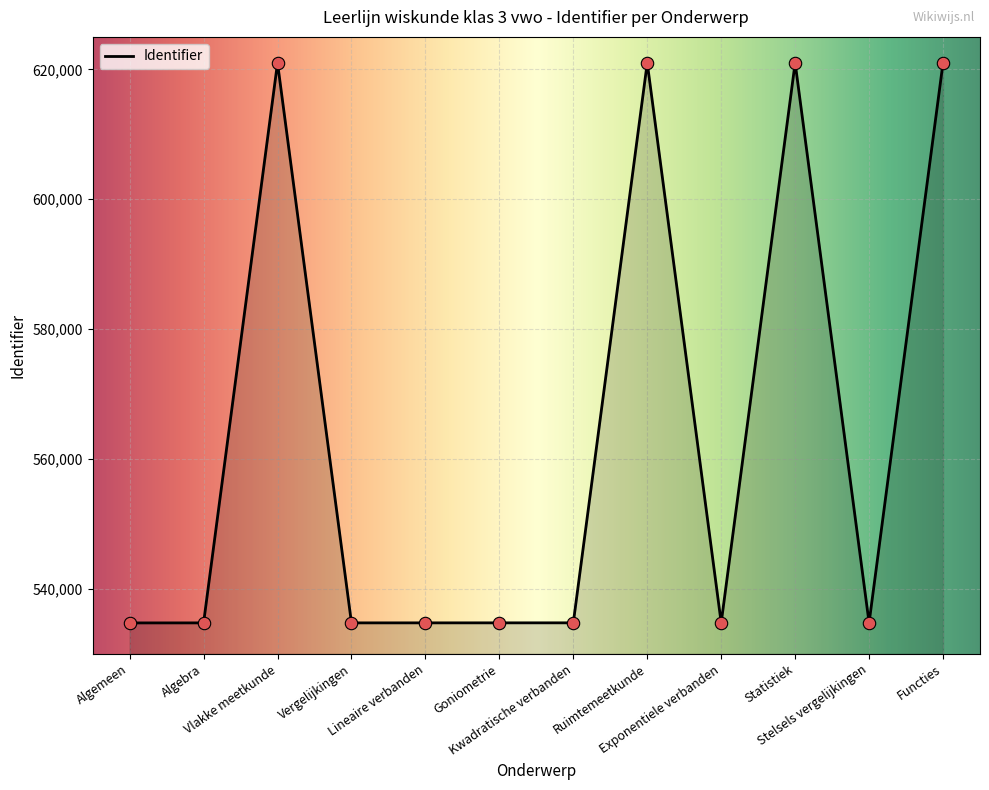

What is the minimum value shown in the chart?

534761